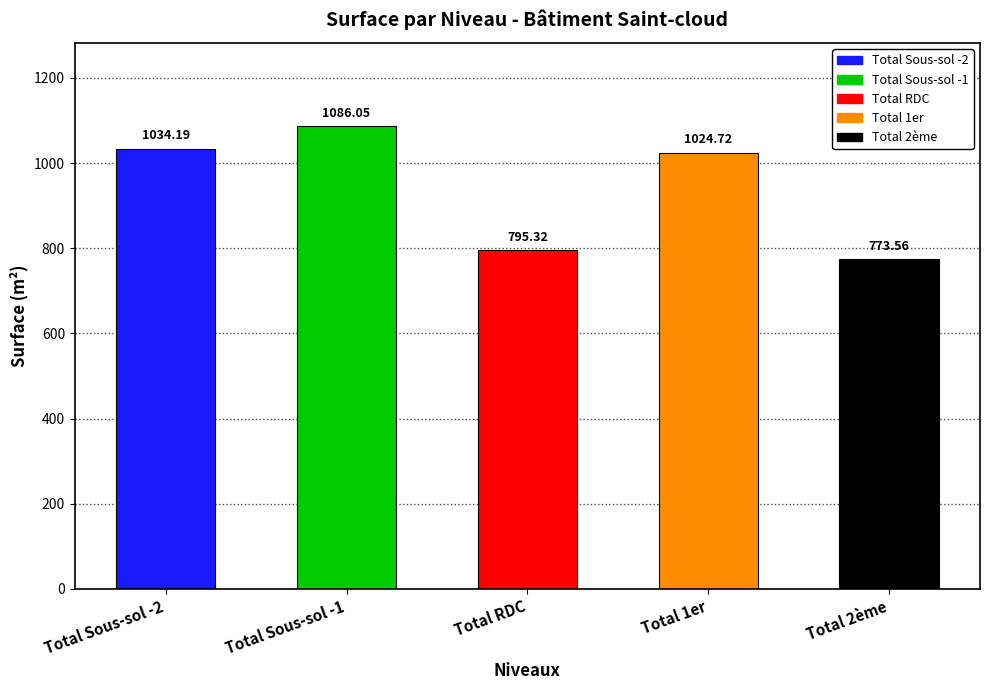

At which category does the chart reach its peak across all series?

Total Sous-sol -1